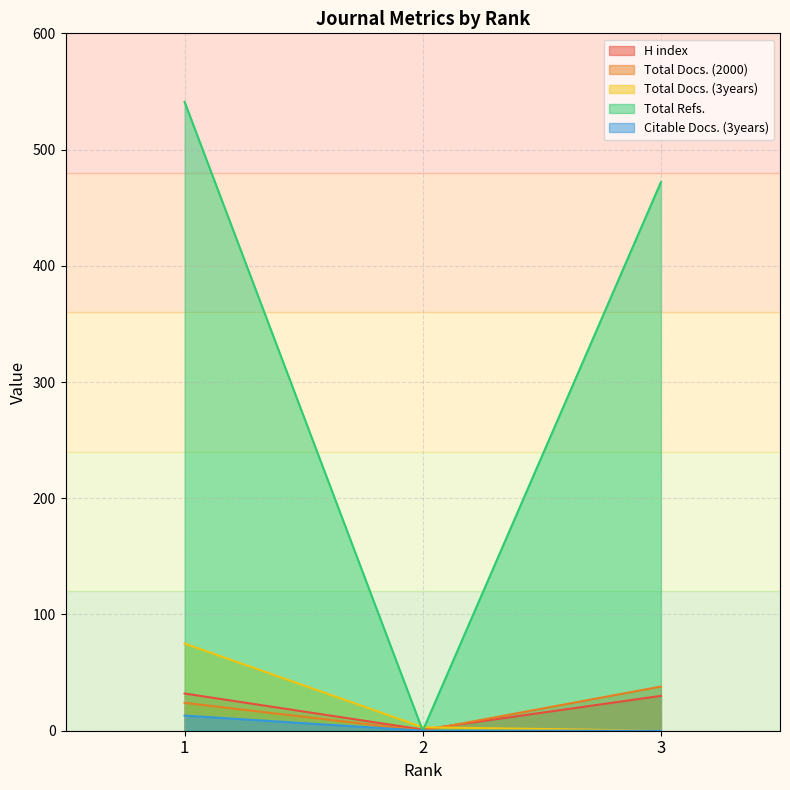

How many Total Refs. values are between 0 and 541?

3